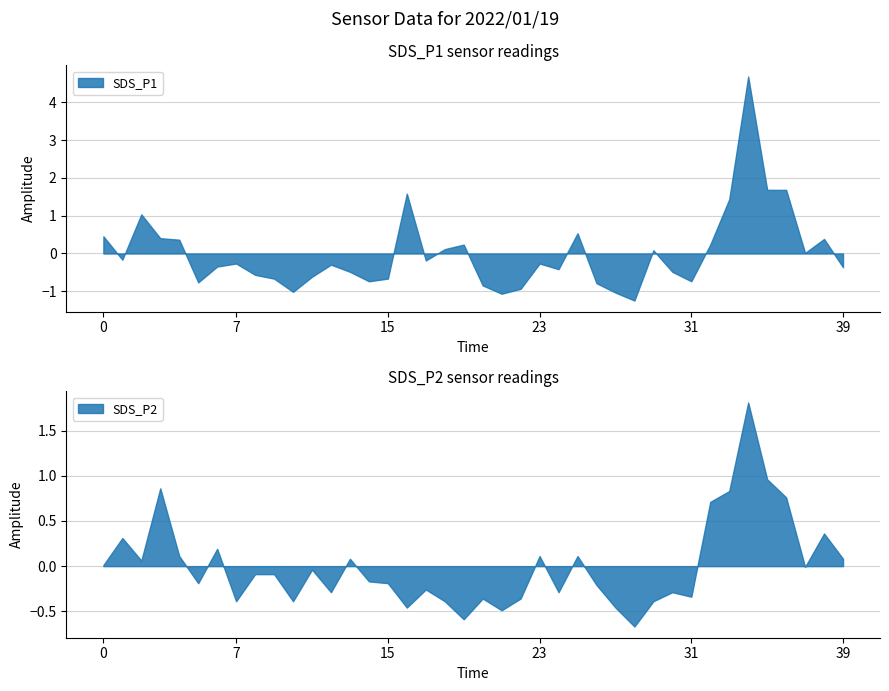

What is the minimum value for SDS_P1?

-1.2